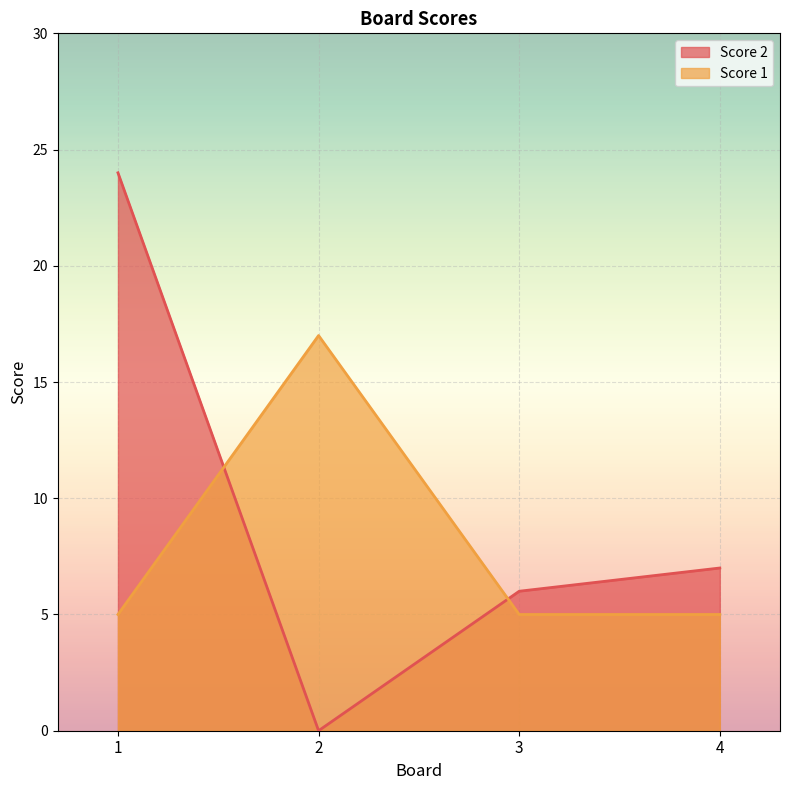

Rank the categories by Score 1 value from highest to lowest.

2, 1, 3, 4